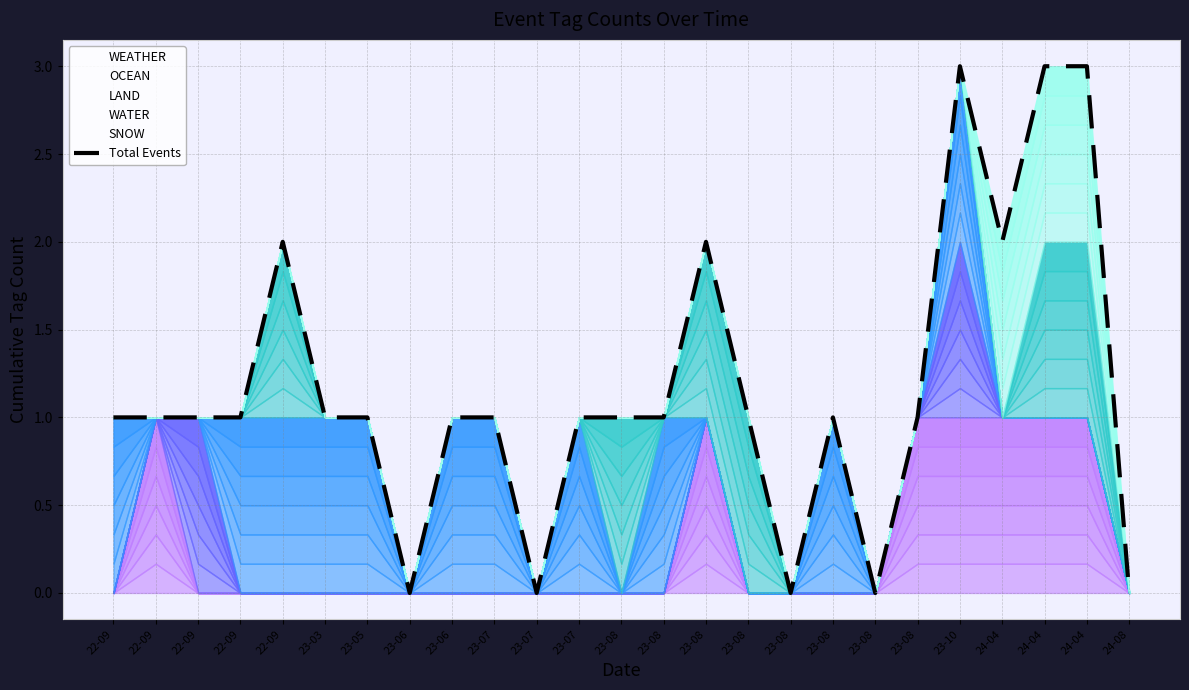

Count the values in the range 1 to 2.

17